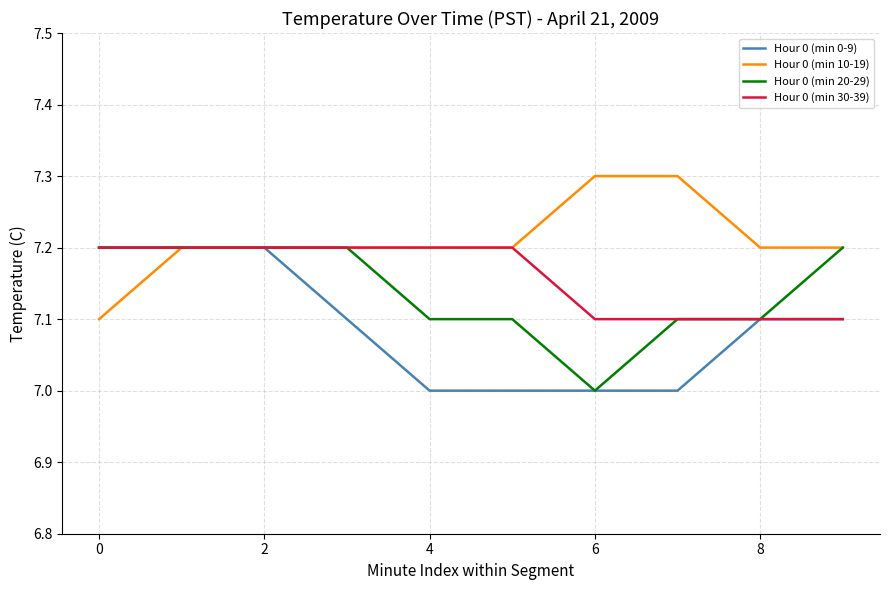

Rank the series by their average value, from highest to lowest.

Hour 0 (min 10-19), Hour 0 (min 30-39), Hour 0 (min 20-29), Hour 0 (min 0-9)